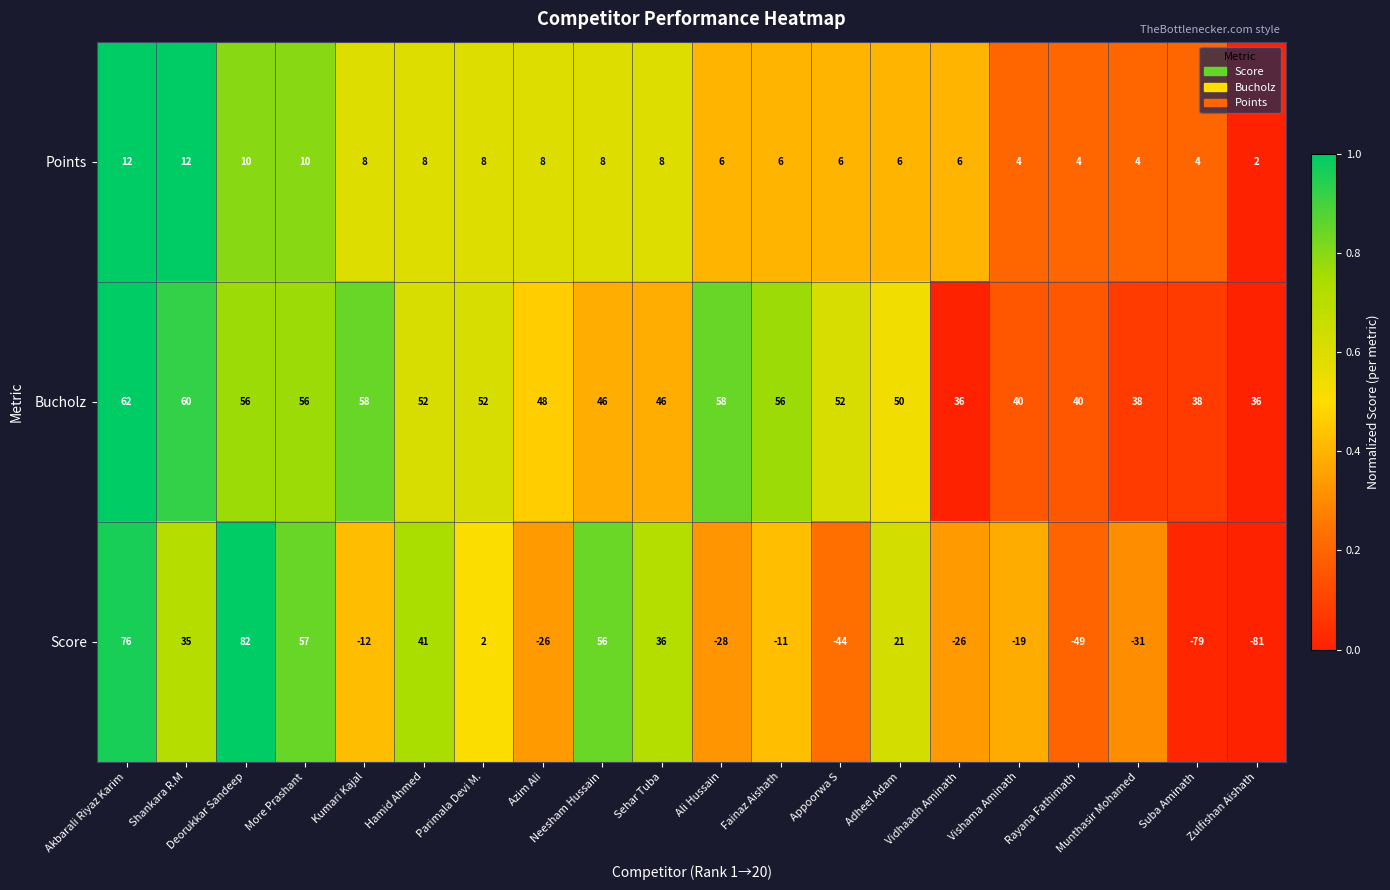

The value of Score at Ali Hussain is -28. True or false?

True